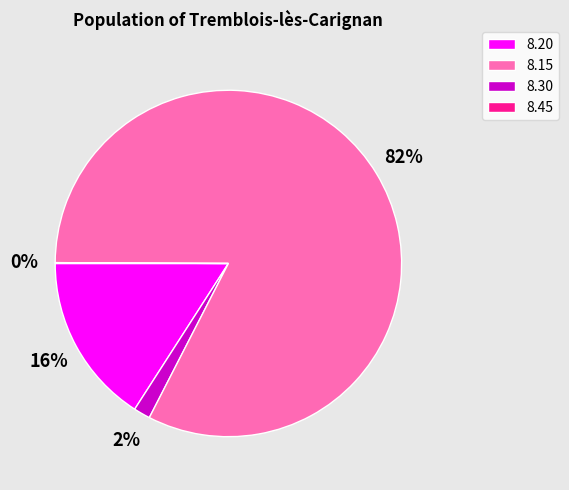

Is there any slice that represents more than half of the pie?

Yes